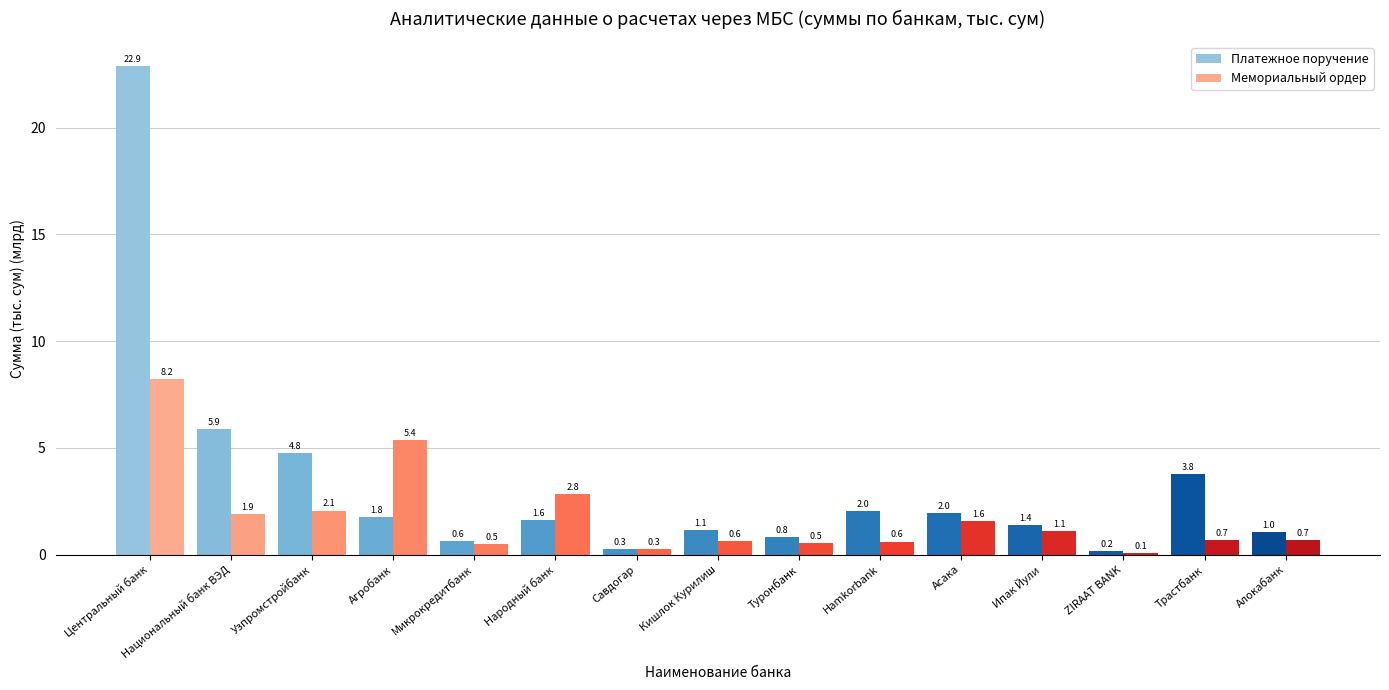

What is the maximum value shown in the chart?

22.9